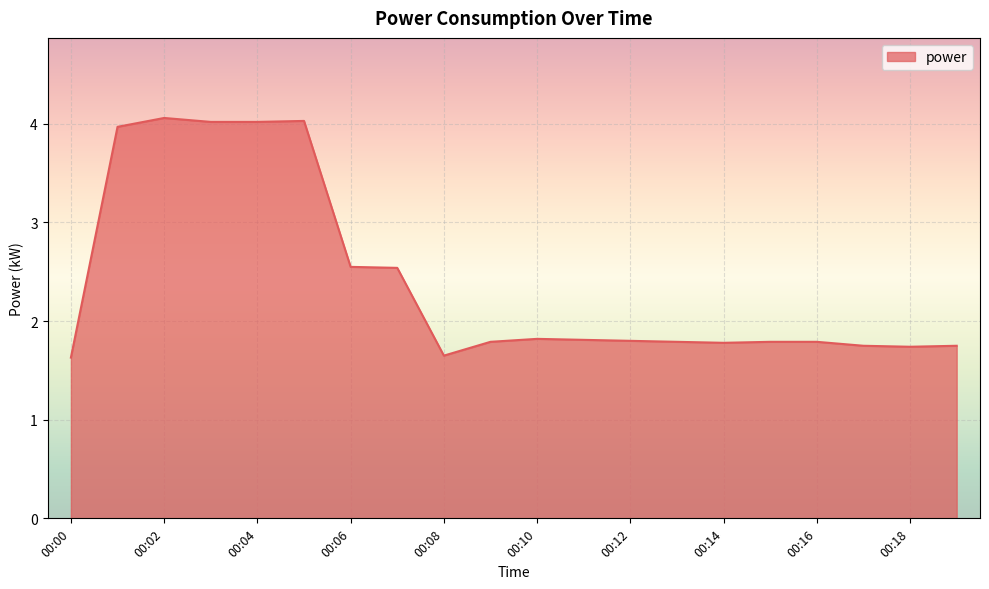

What is the greatest value displayed?

4.1